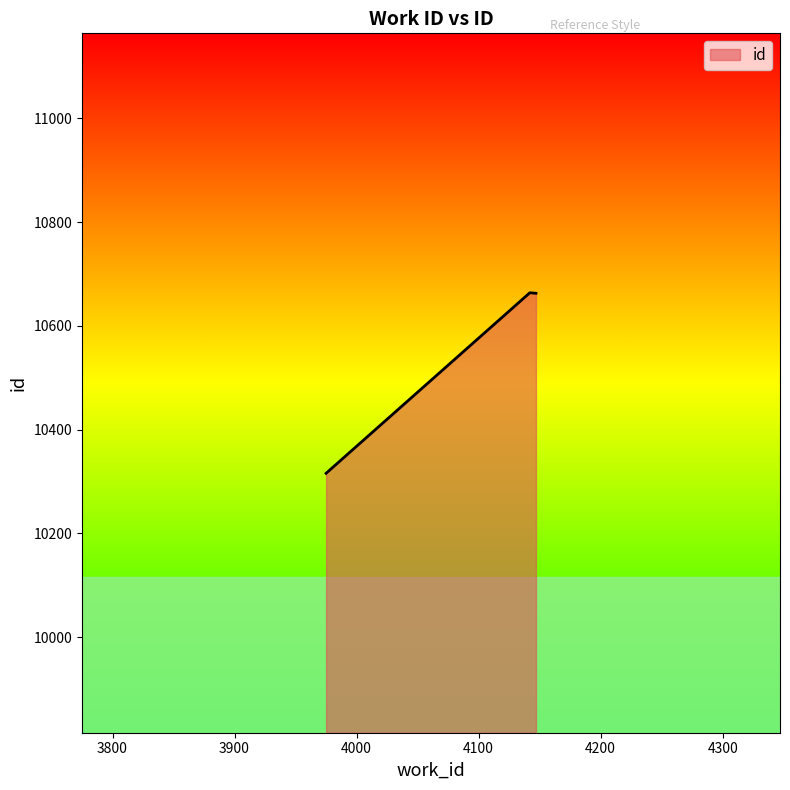

What is the difference between the maximum and minimum values?

348